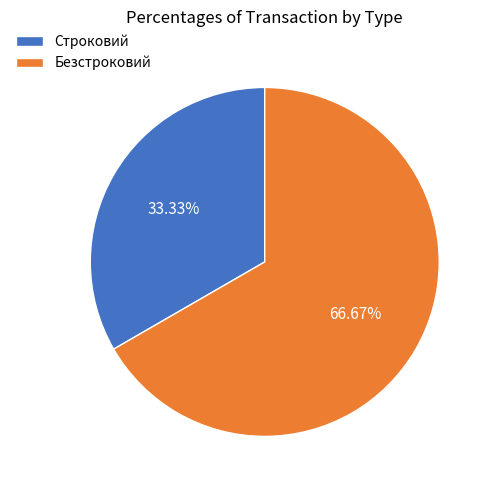

Does Строковий represent more than half of the total?

No